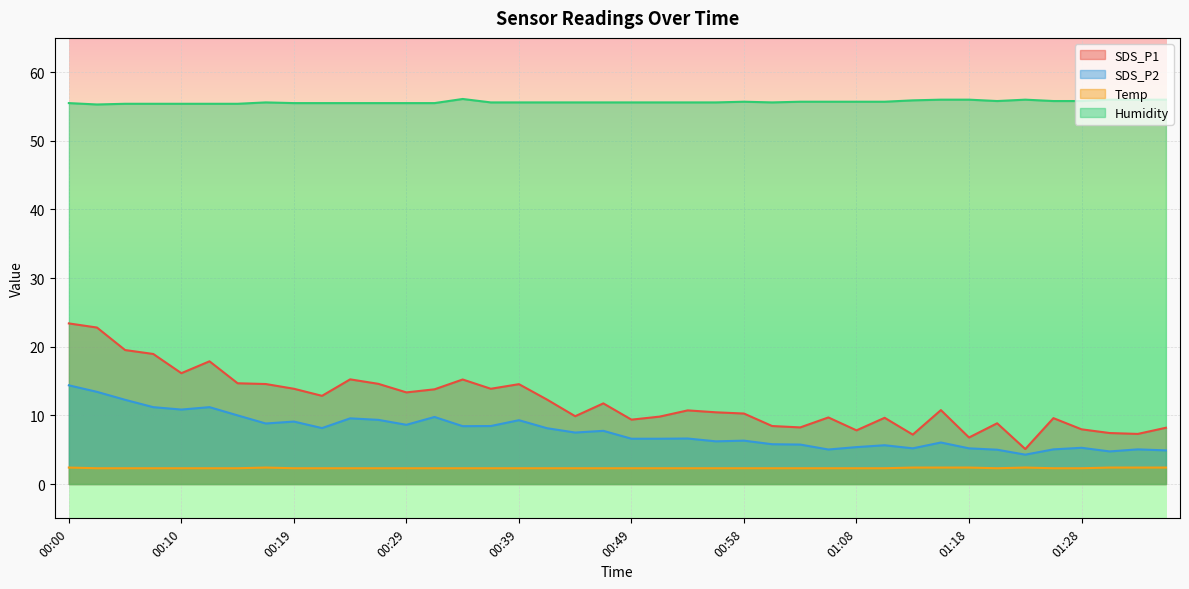

Which series has the largest total across all categories?

Humidity